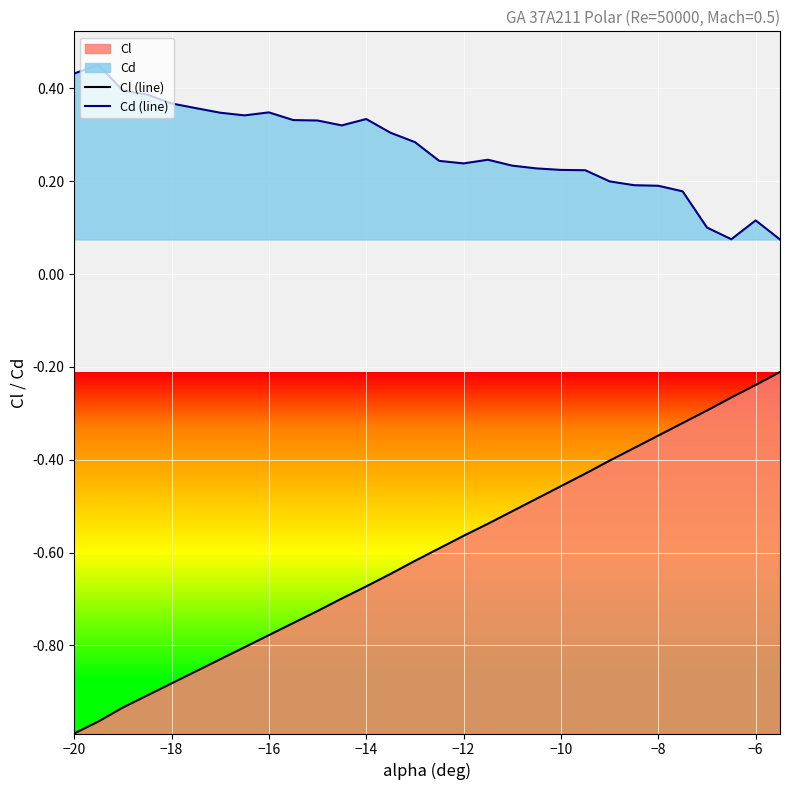

What is the value of the Cl (line) point at the 6th from the left?

-0.9